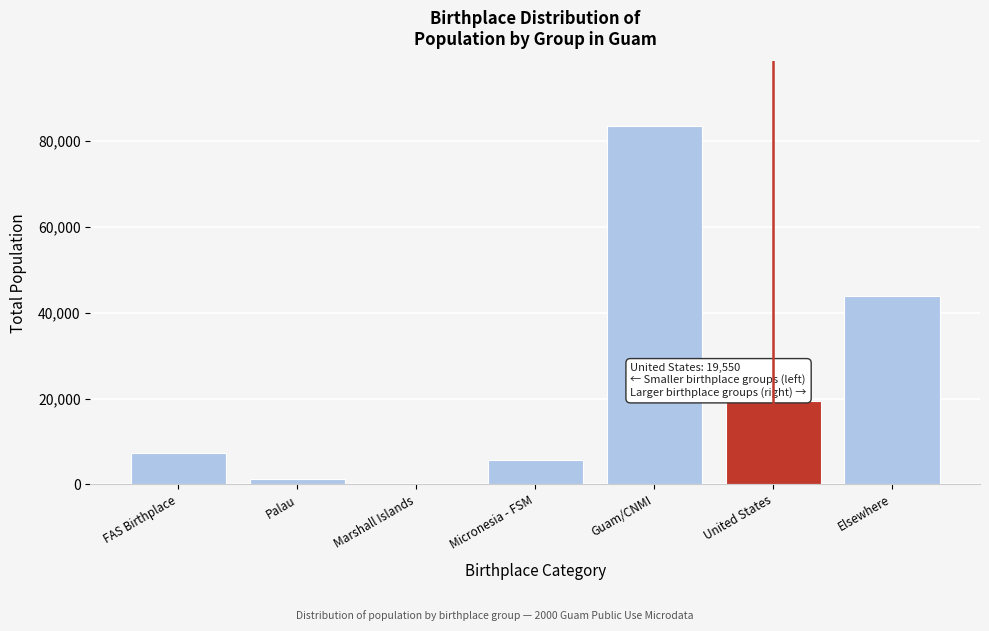

Reading left to right, list all the values displayed in this chart.

FAS Birthplace=7220	Palau=1330	Marshall Islands=200	Micronesia - FSM=5690	Guam/CNMI=83550	United States=19550	Elsewhere=43960